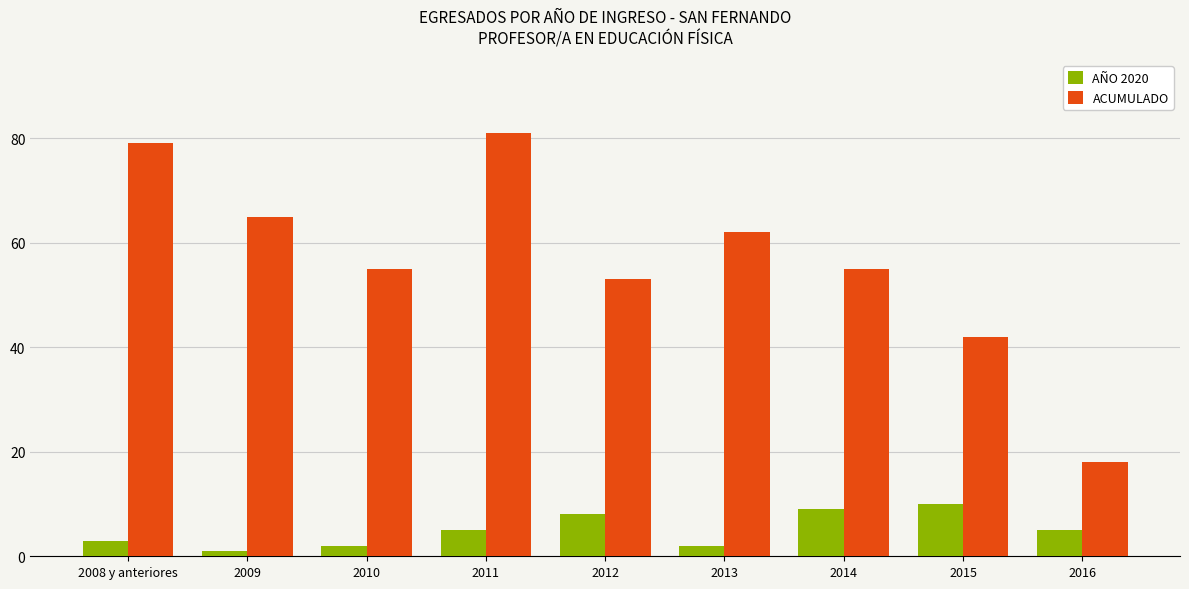

What is the average value of the AÑO 2020 series?

5